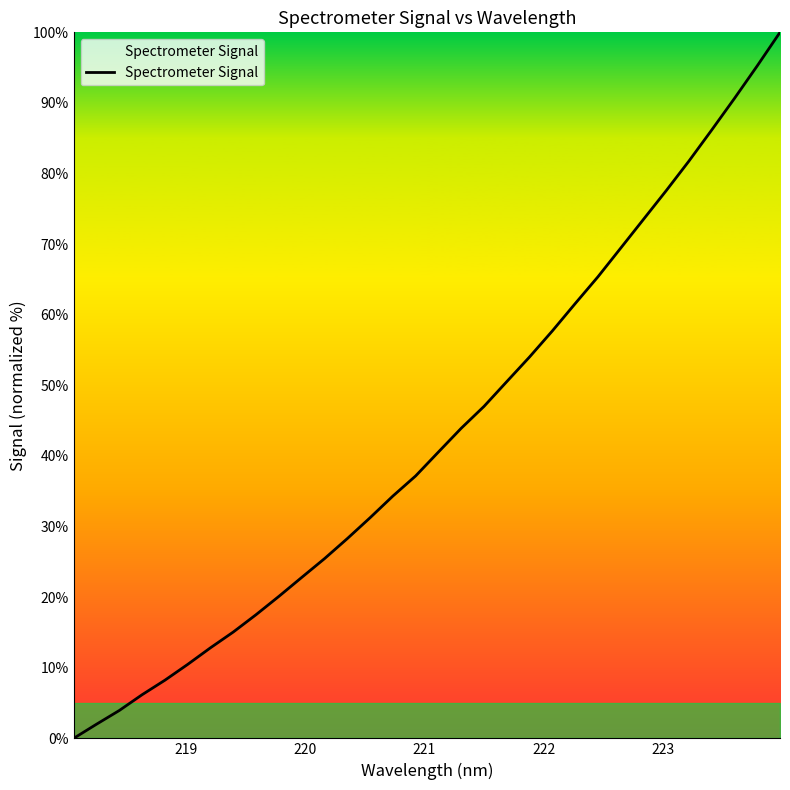

Does the chart have visible grid lines?

No